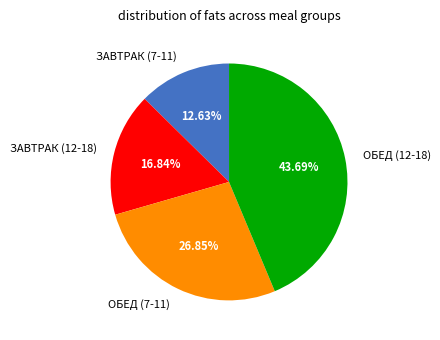

Which slice is the largest?

ОБЕД (12-18)